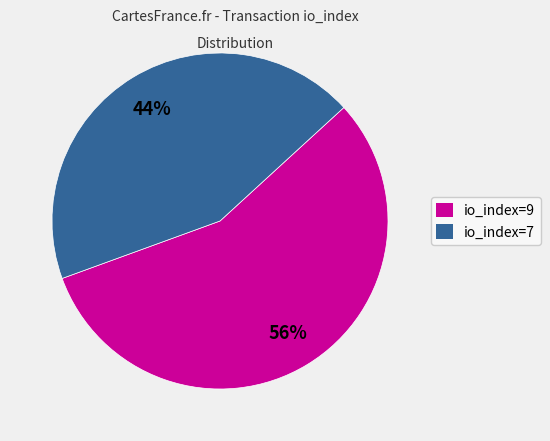

True or false: io_index=7 accounts for 34% of the total.

False